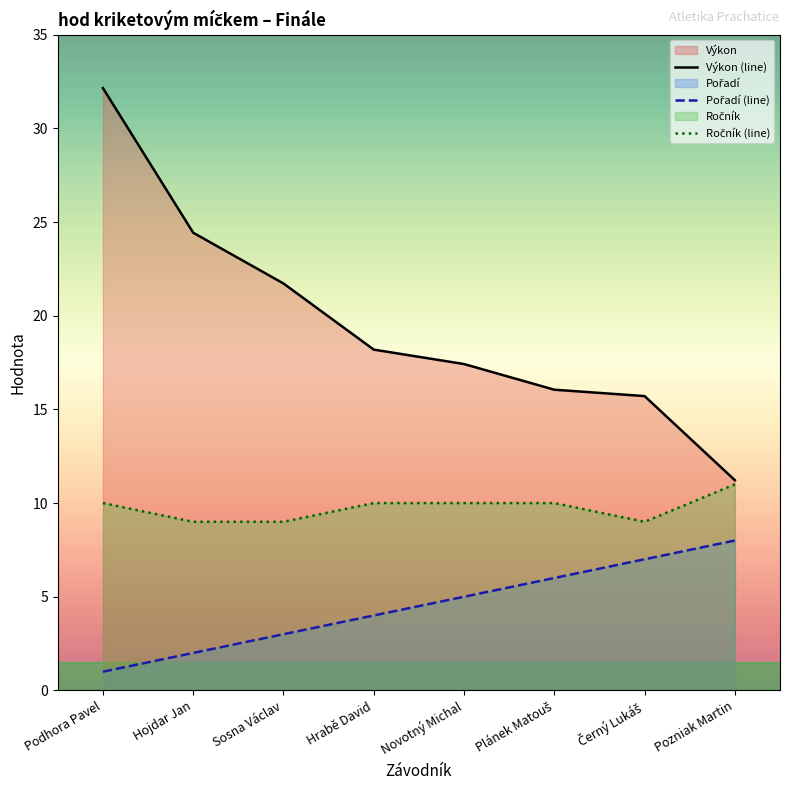

At which category is the sum across all series the highest?

Podhora Pavel